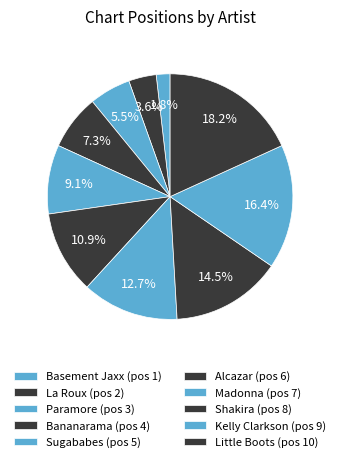

What is the total percentage of Basement Jaxx and Kelly Clarkson?

18.2%